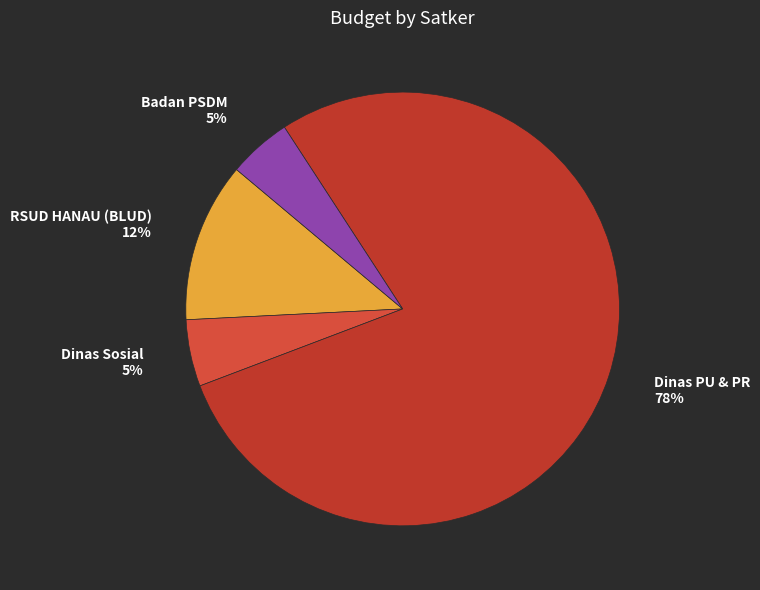

To the nearest percent, what is the combined percentage of Dinas PU & PR and Dinas Sosial?

83%